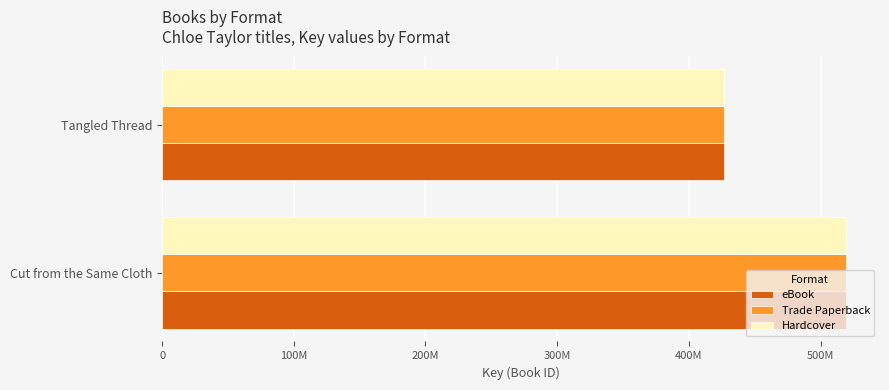

What is the value of the eBook bar at the 2nd from the left?

426665468